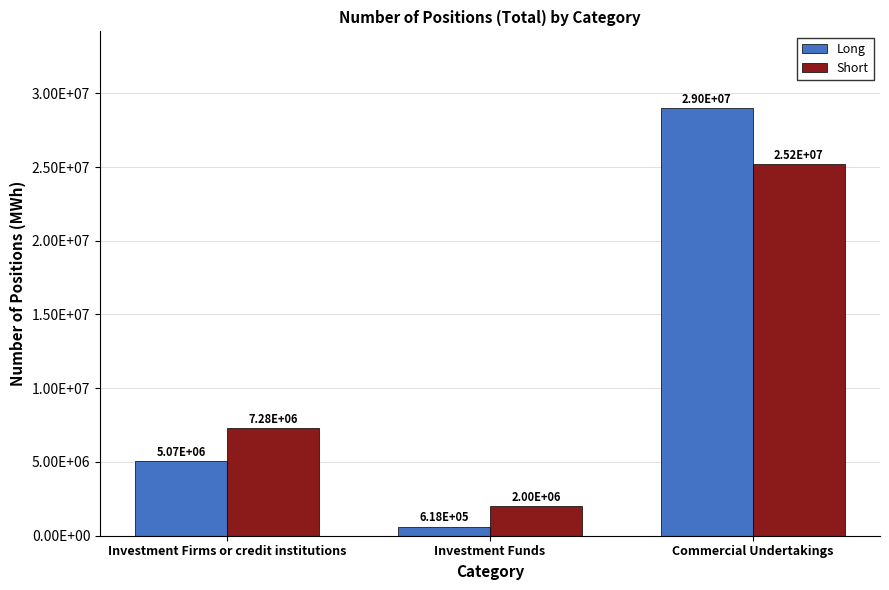

Reading left to right, transcribe all the data shown in this chart.

Long: Investment Firms or credit institutions=5073447	Investment Funds=618462	Commercial Undertakings=28978843
Short: Investment Firms or credit institutions=7276854	Investment Funds=2004305	Commercial Undertakings=25175657